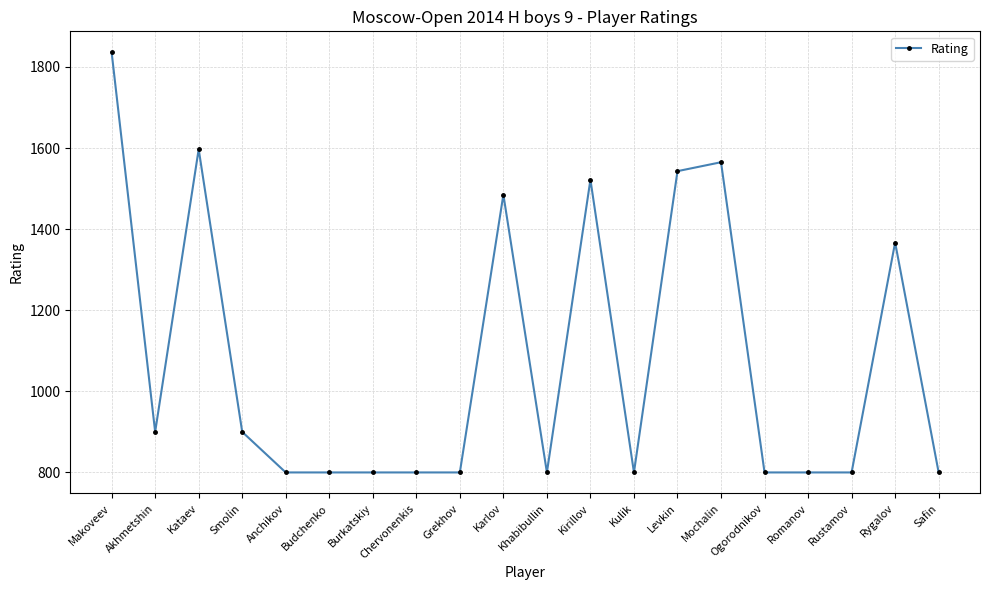

True or false: there are more than 2 points higher than both neighbors.

True